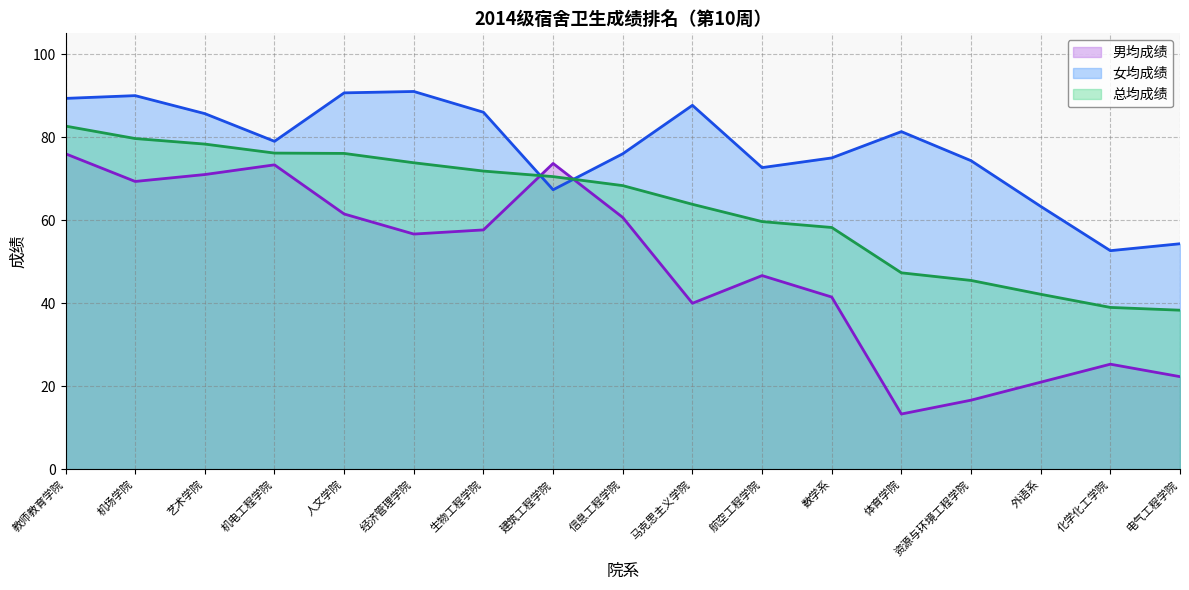

Reading left to right, list all the values displayed in this chart.

男均成绩: 76.0	69.3	71.0	73.3	61.5	56.7	57.7	73.7	60.7	40.0	46.7	41.5	13.3	16.7	21.0	25.3	22.3
女均成绩: 89.3	90.0	85.7	79.0	90.7	91.0	86.0	67.3	76.0	87.7	72.7	75.0	81.3	74.3	63.3	52.7	54.3
总均成绩: 82.7	79.7	78.3	76.2	76.1	73.8	71.8	70.5	68.3	63.8	59.7	58.2	47.3	45.5	42.2	39.0	38.3